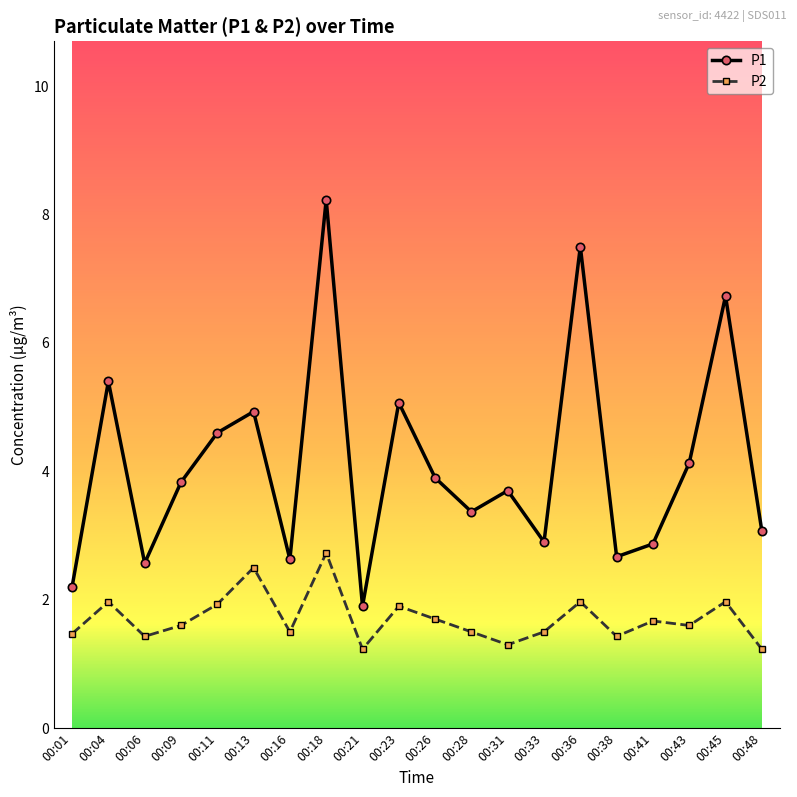

Which category has the highest value in the P2 series?

00:18